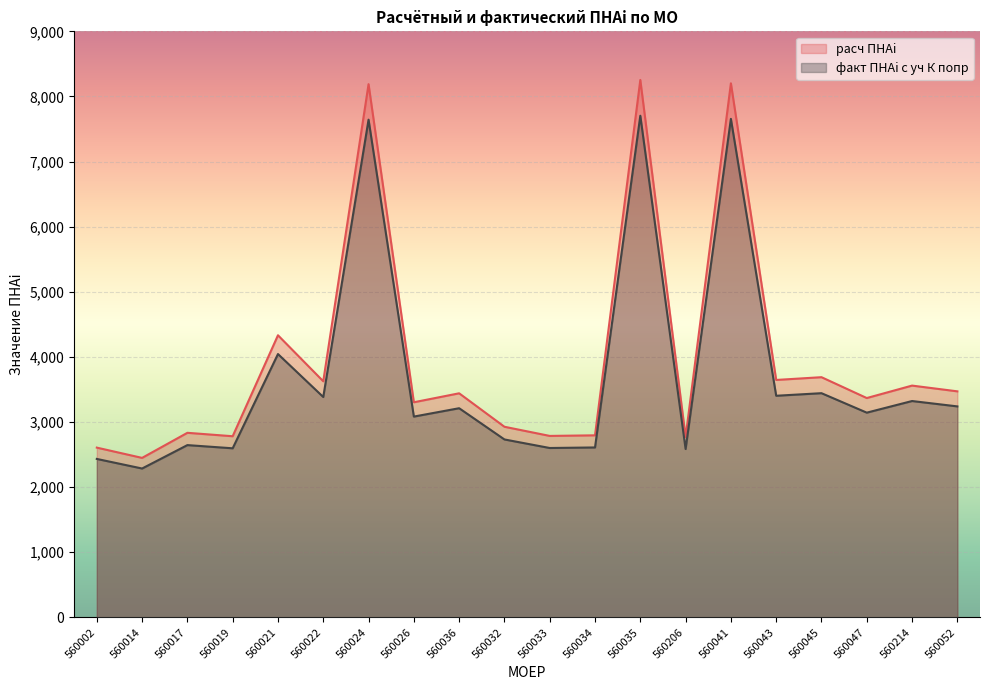

What are all the series names shown in the legend?

расч ПНАi, факт ПНАi с уч К попр